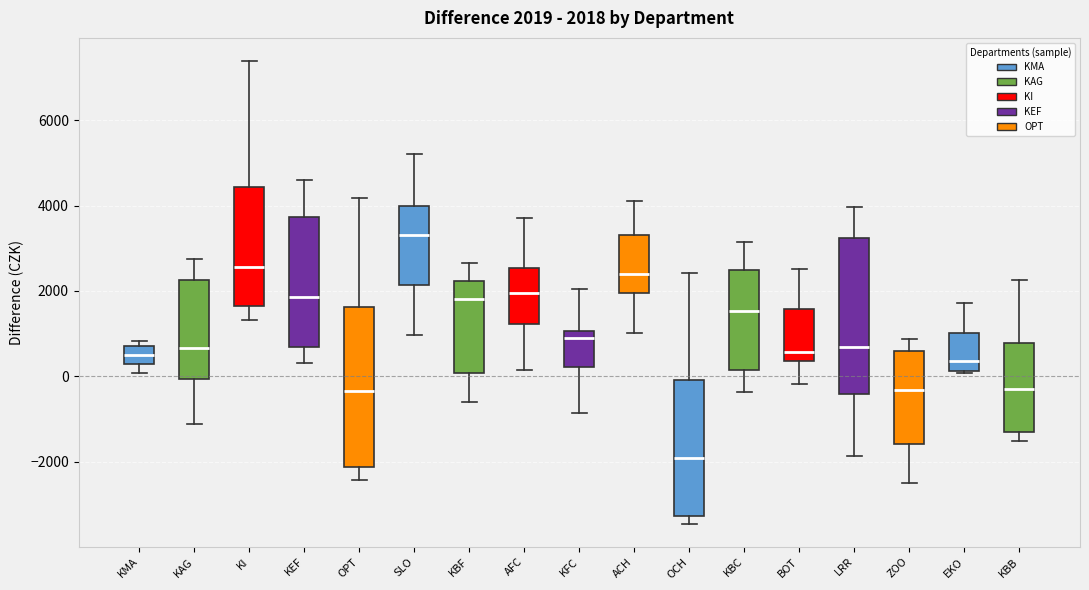

Which box has the highest median line?

SLO